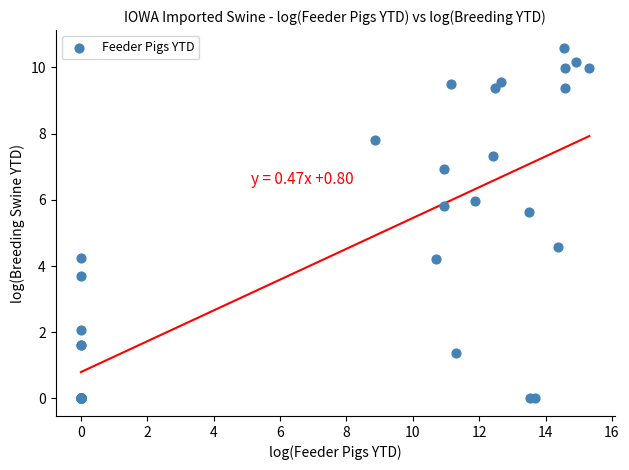

What Y value in the scatter plot is closest to 5?

4.6